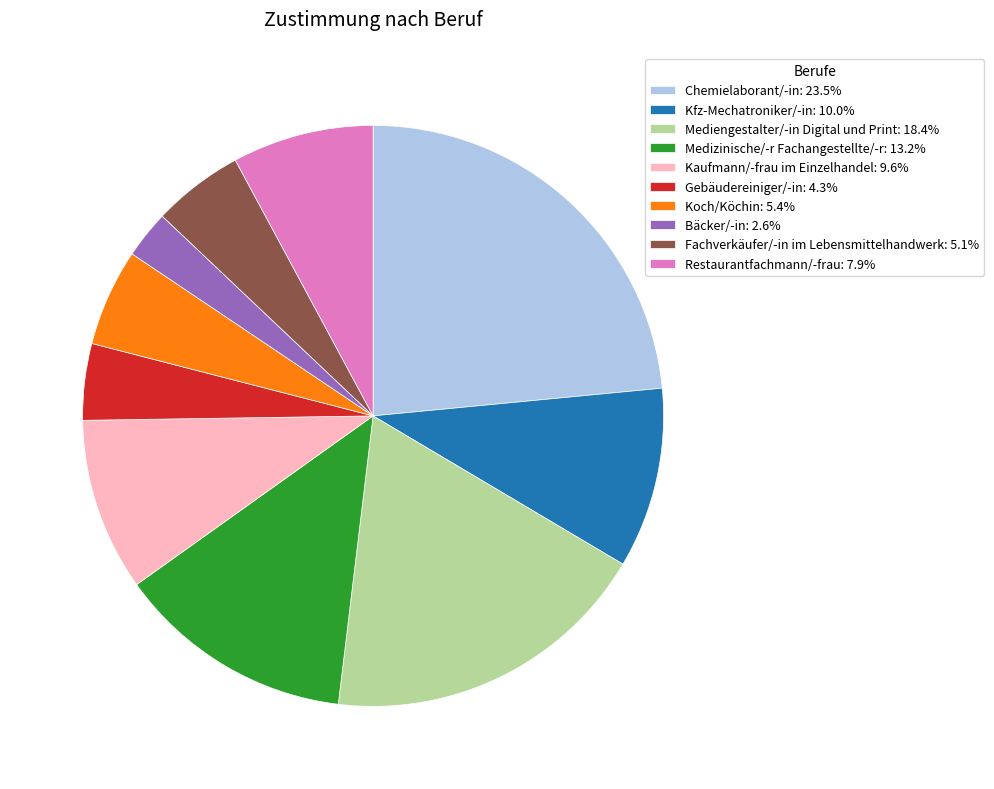

Is there a majority slice in this chart?

No